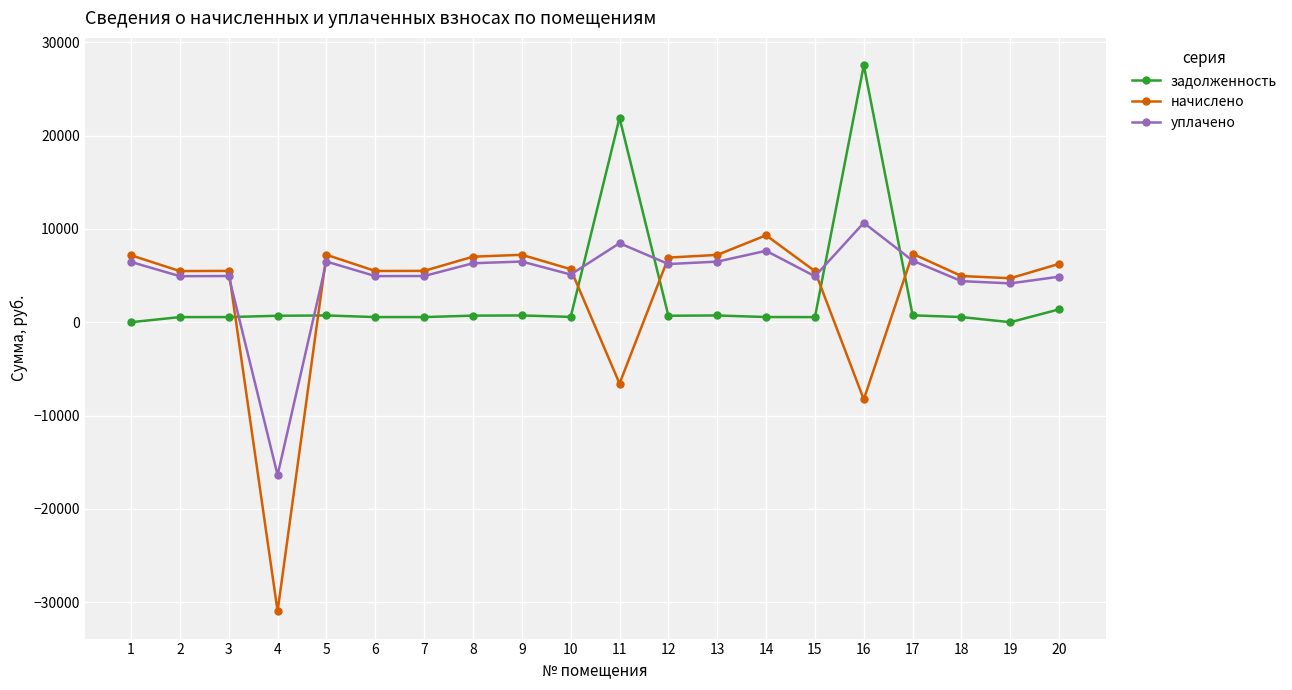

What is the difference between the second highest and minimum values in the начислено series?

38313.0